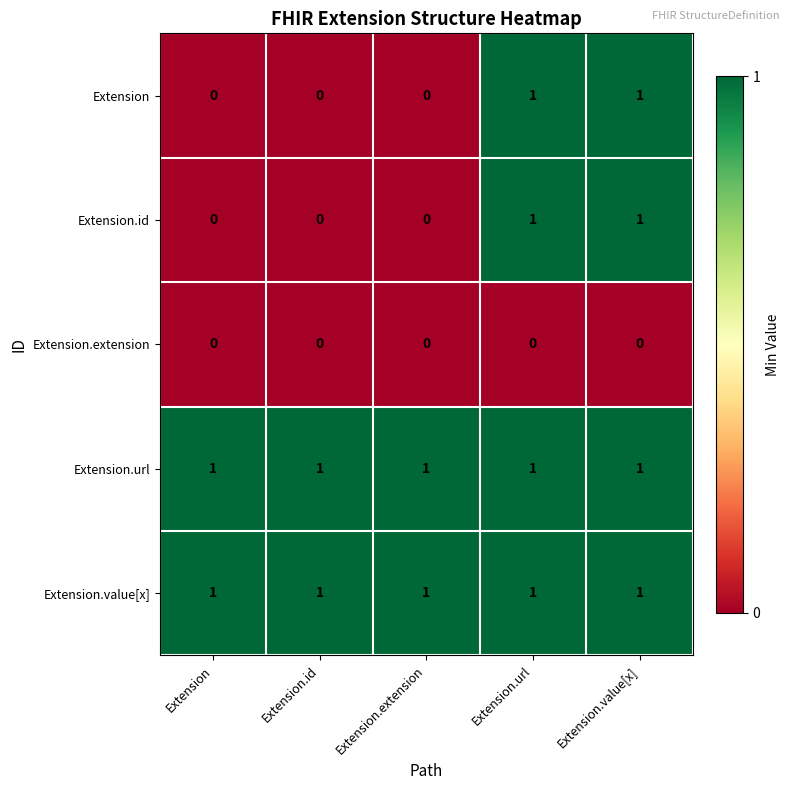

What is the sum of all Extension.value[x] values?

5